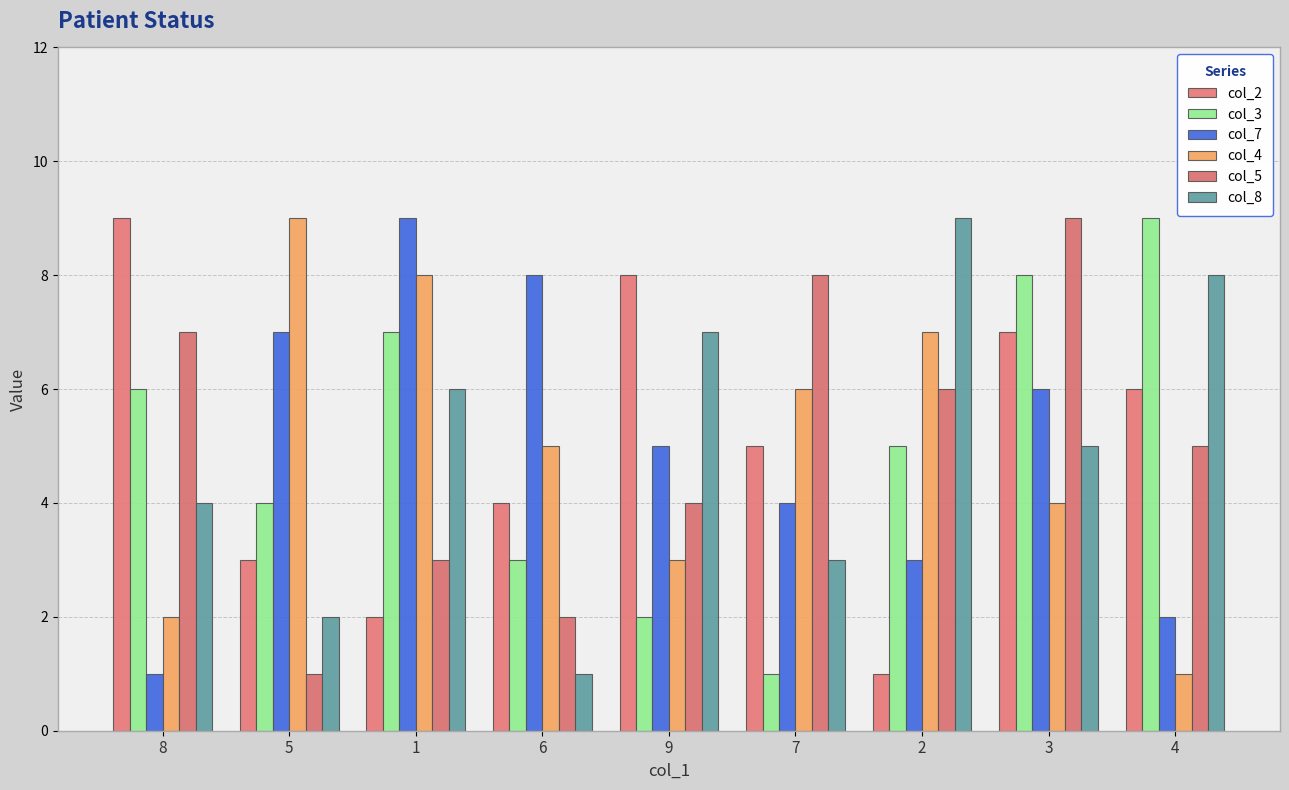

Count the number of data series in this chart.

6